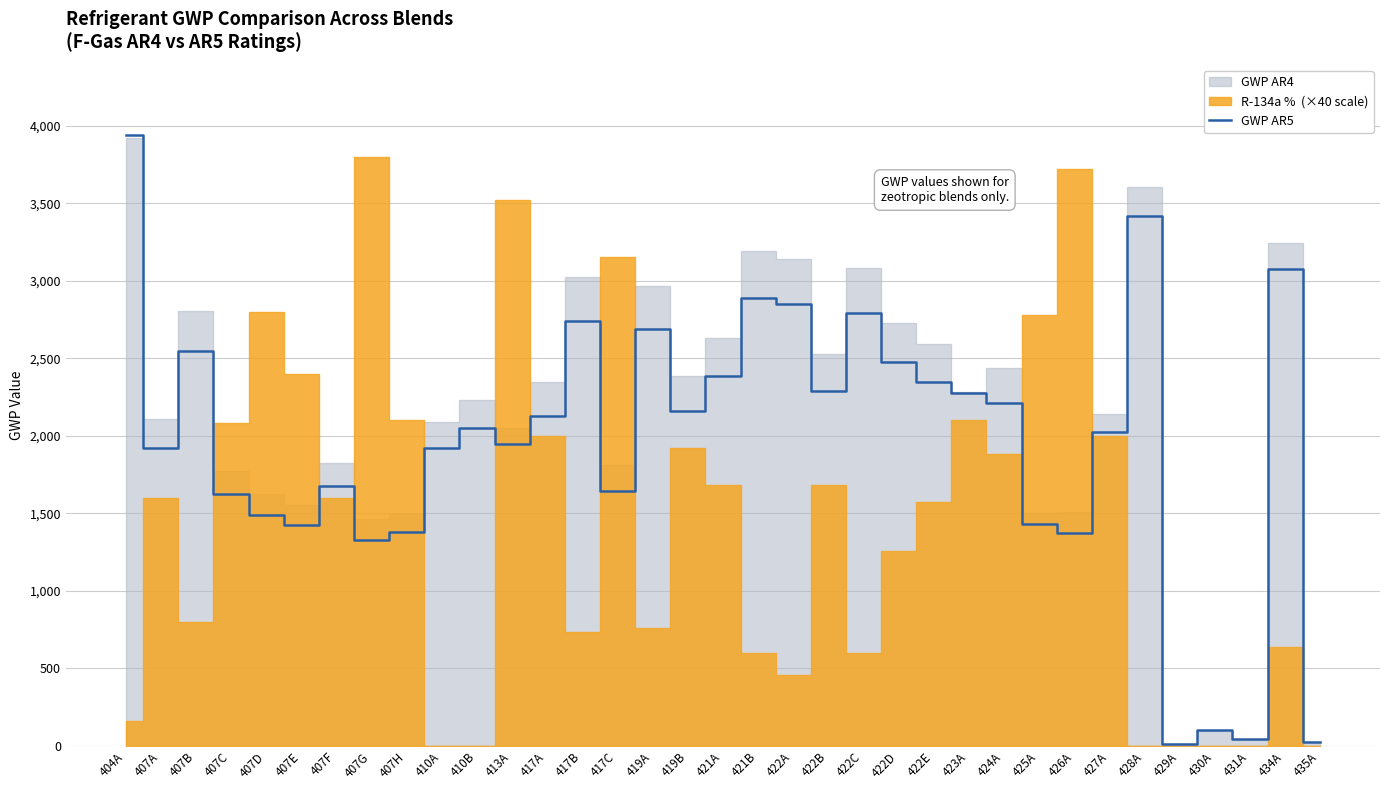

The GWP AR5 series shows 674.5 at 424A. True or false?

False